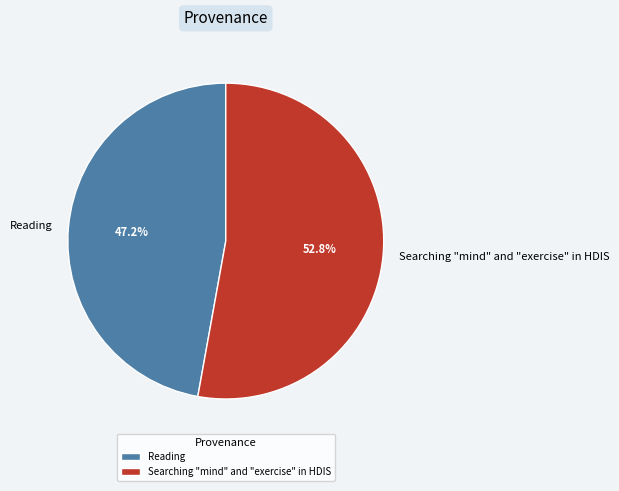

Rank the categories by value from highest to lowest.

Searching "mind" and "exercise" in HDIS, Reading